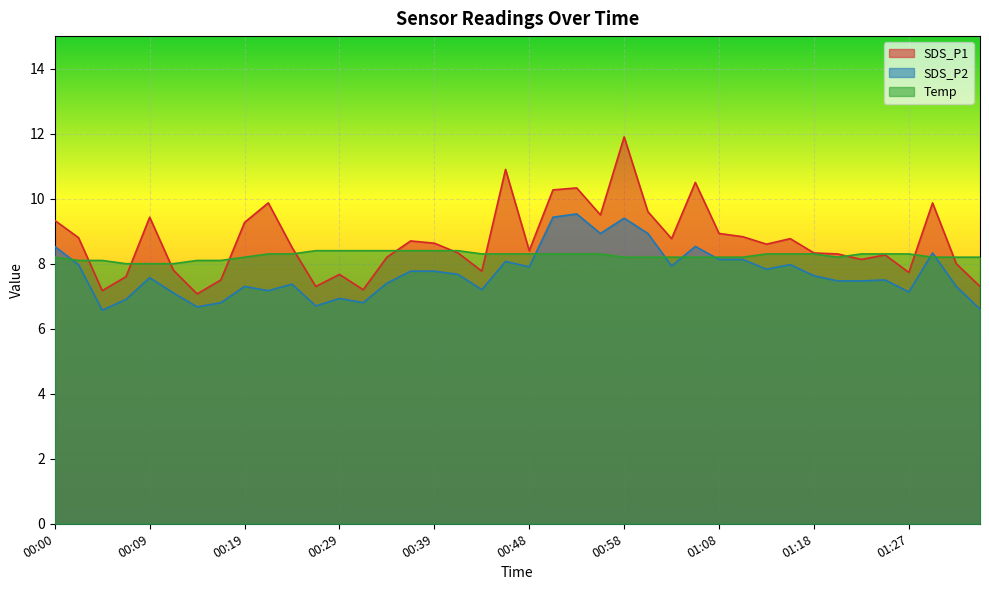

The SDS_P1 series shows 8.8 at 01:15. True or false?

True